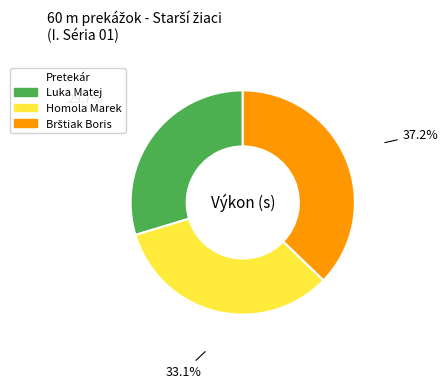

Approximately how many times larger is the value at Luka Matej compared to Homola Marek?

0.9